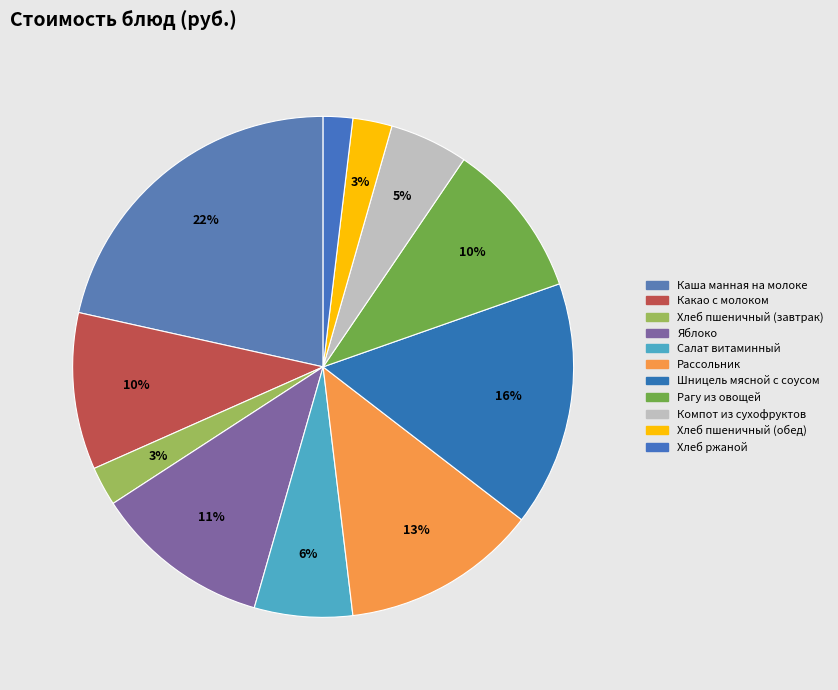

What is the change in value from Каша манная на молоке to Хлеб ржаной?

-31